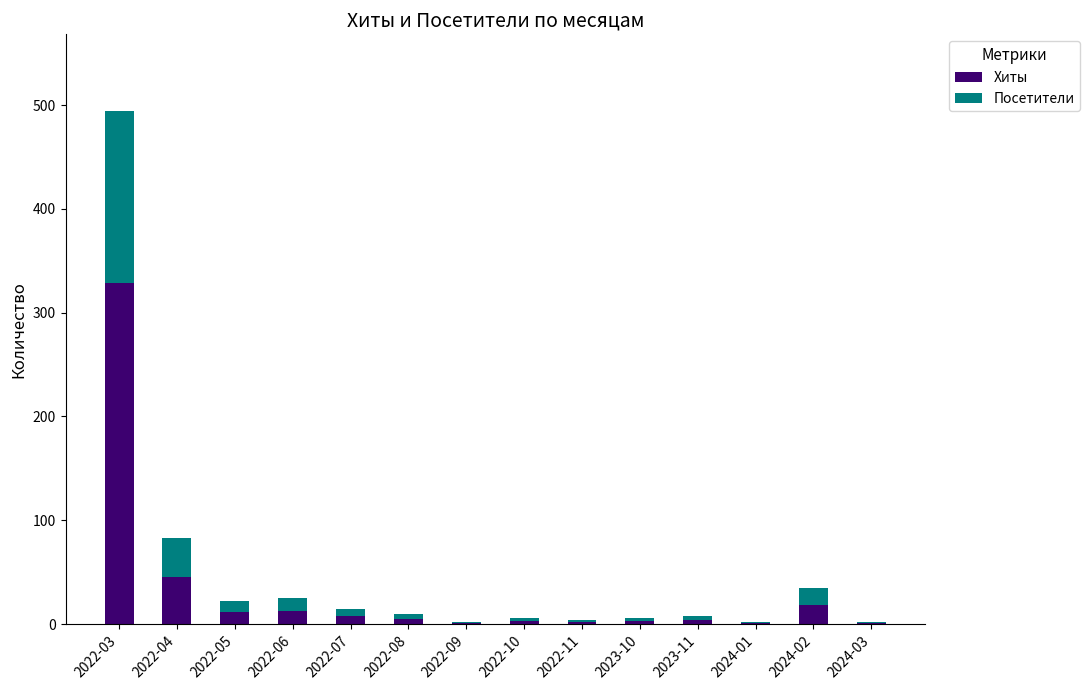

What are all the series names shown in the legend?

Хиты, Посетители